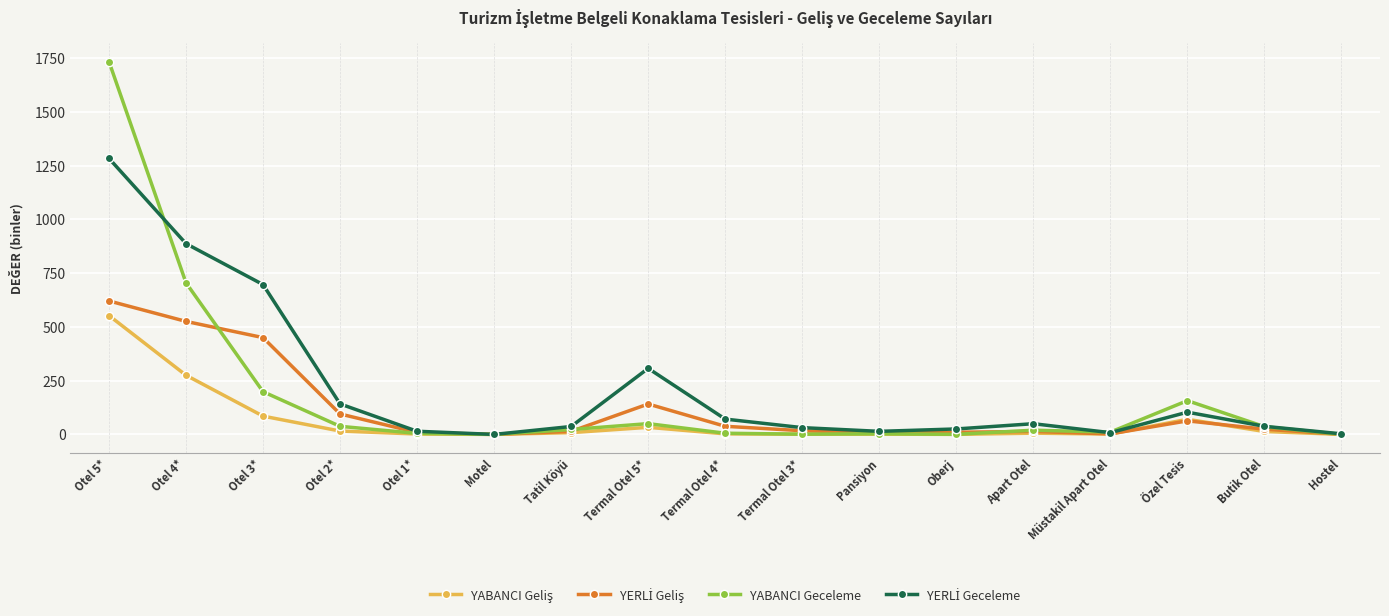

What is the label of the 11th point from the right?

Tatil Köyü